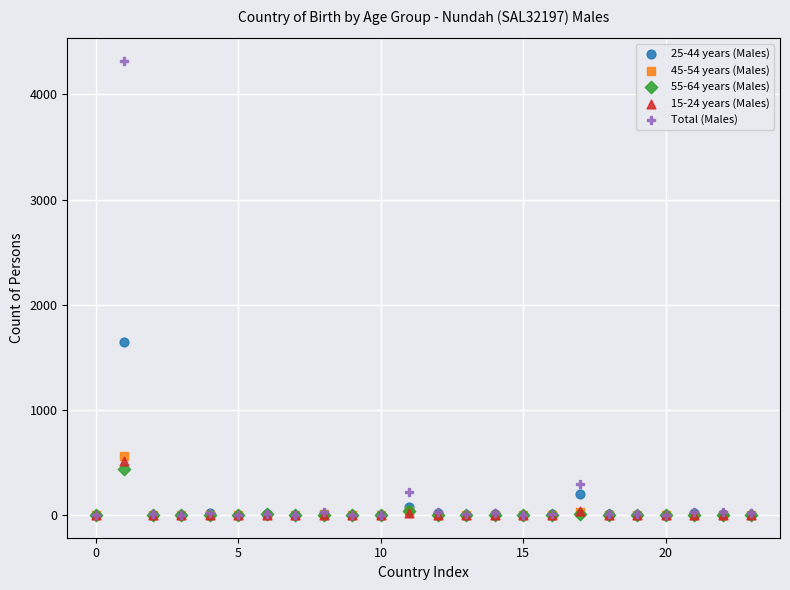

What are all the series names shown in the legend?

25-44 years (Males), 45-54 years (Males), 55-64 years (Males), 15-24 years (Males), Total (Males)